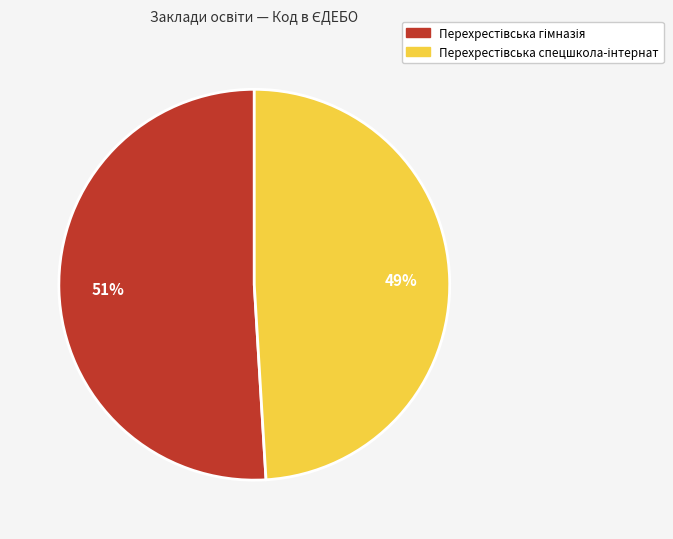

To the nearest percent, what is the average slice percentage?

50%